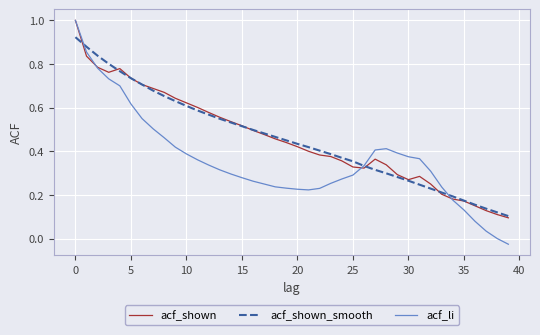

Which series has the widest spread of values?

acf_li